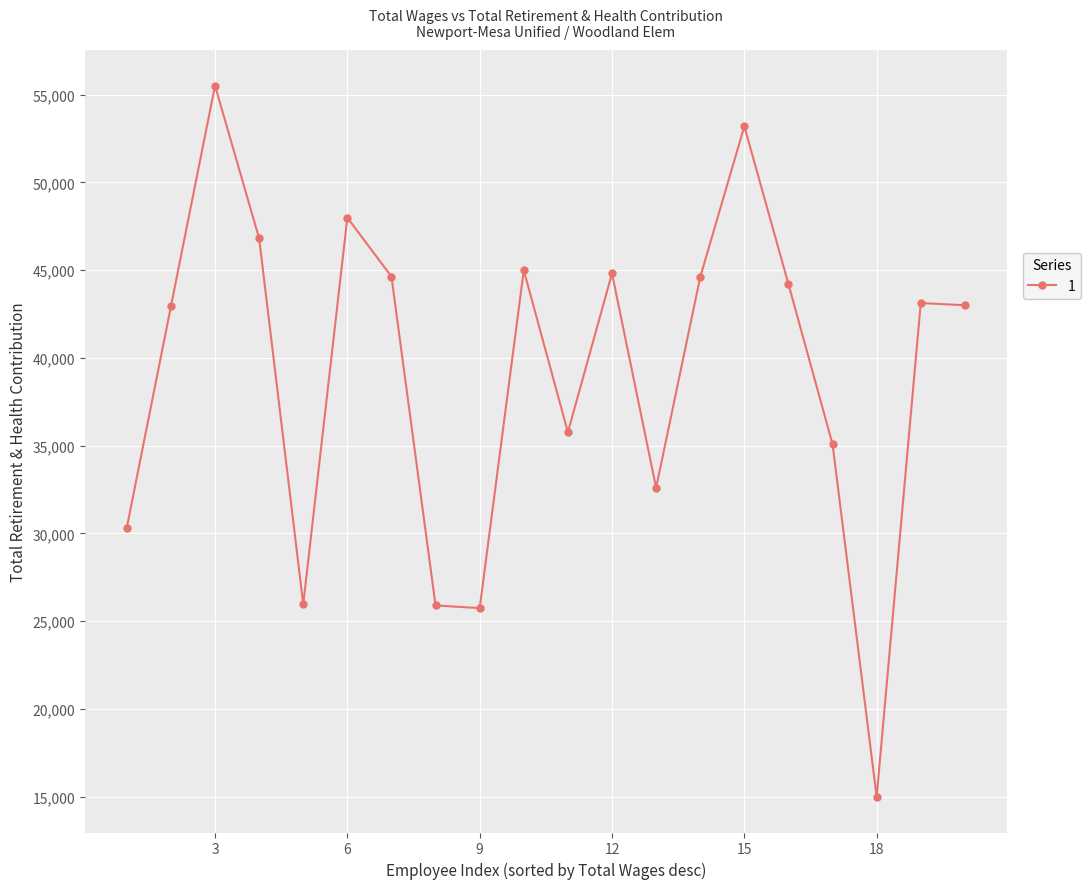

What is the average value?

39112